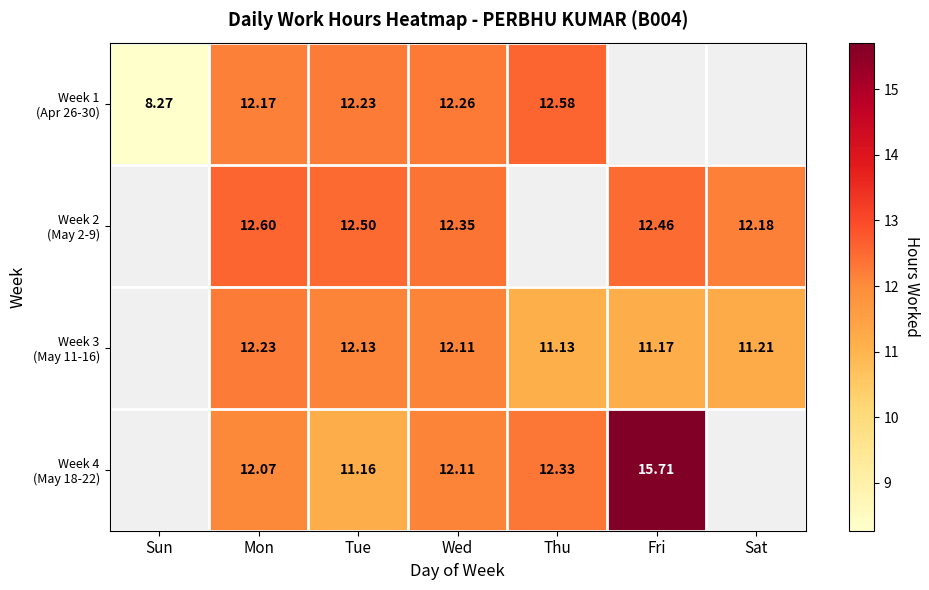

What is the approximate value of Week 1 (Apr 26-30) at Wed?

12.3